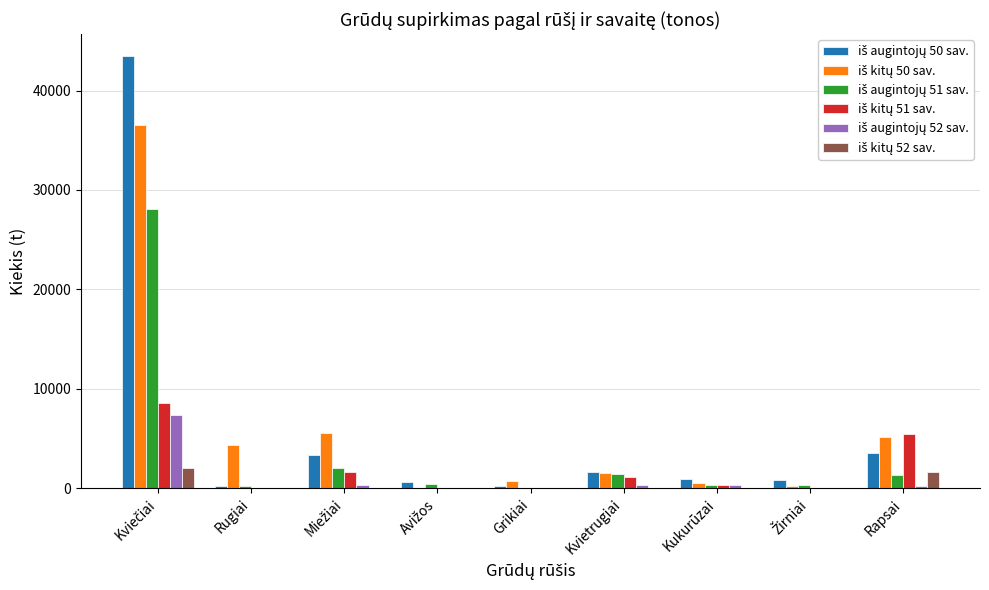

Reading left to right, extract all data points from this chart.

iš augintojų 50 sav.: 43484.2	188.8	3368.7	666.9	247.4	1671.8	909.7	839.1	3597.5
iš kitų 50 sav.: 36570.4	4400.0	5541.3	58.2	707.7	1514.6	535.6	207.3	5186.3
iš augintojų 51 sav.: 28039.5	189.9	2031.6	446.5	51.5	1435.4	285.6	286.7	1328.7
iš kitų 51 sav.: 8574.6	0.0	1677.3	9.2	0.0	1134.4	305.1	58.2	5444.6
iš augintojų 52 sav.: 7363.6	26.7	335.1	0.0	0.0	356.9	374.4	25.3	237.5
iš kitų 52 sav.: 2028.5	0.0	52.1	0.0	0.0	0.0	0.0	0.0	1597.4